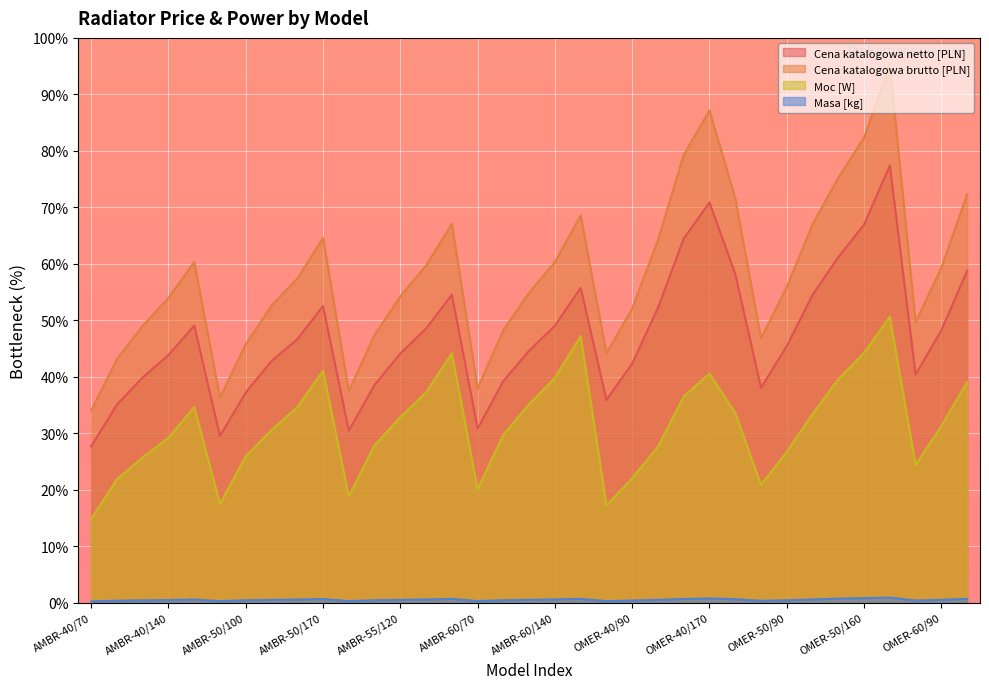

Which series has the widest spread of values?

Cena katalogowa brutto [PLN]